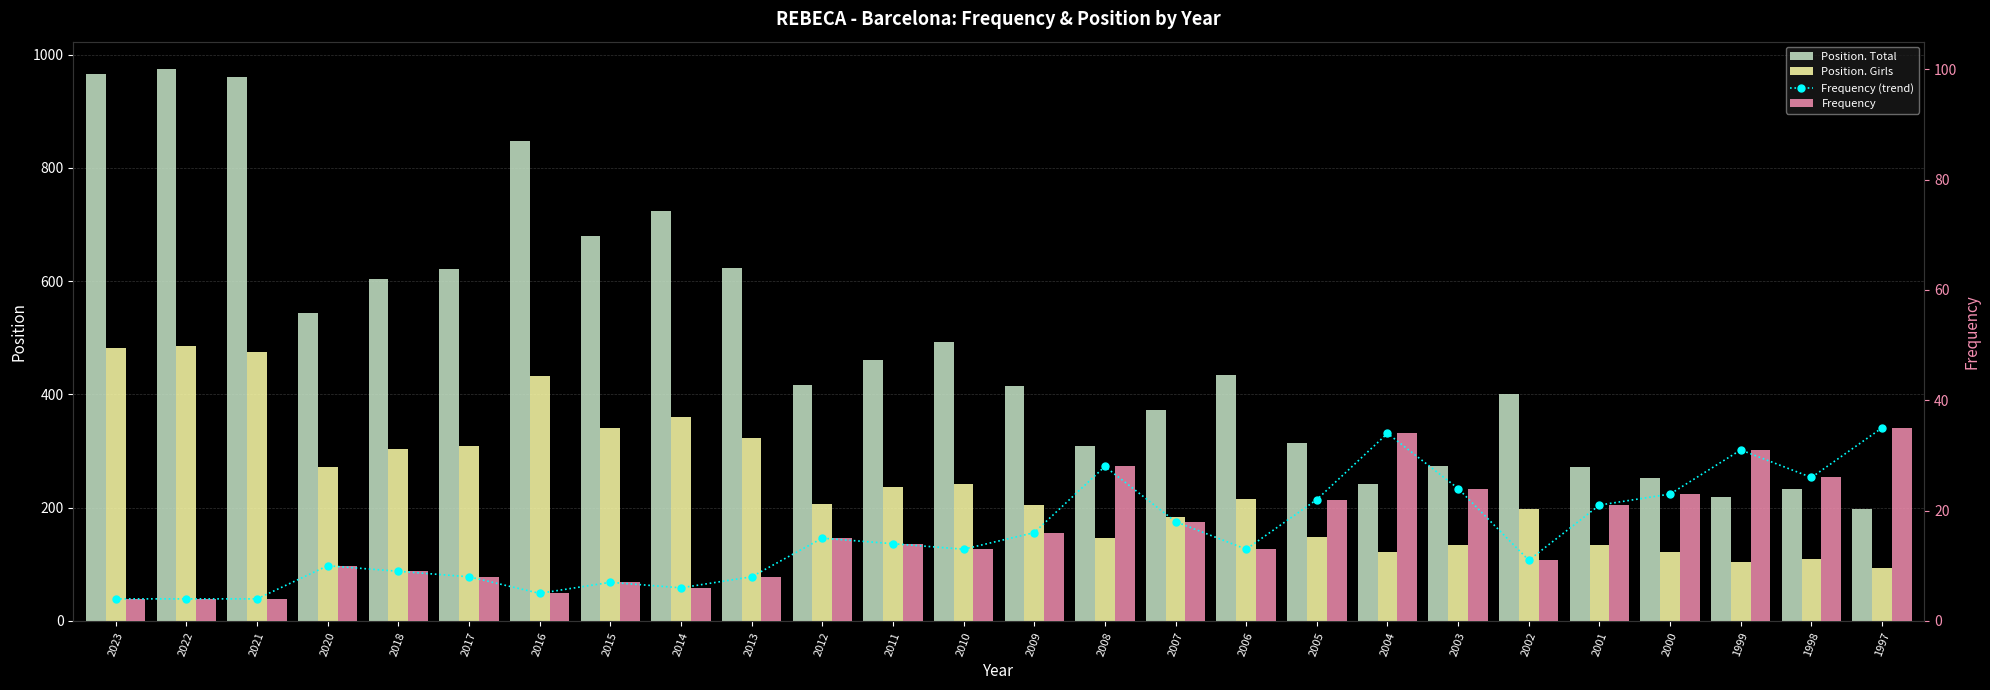

What is the spread (max minus min) of values at 2004?

207